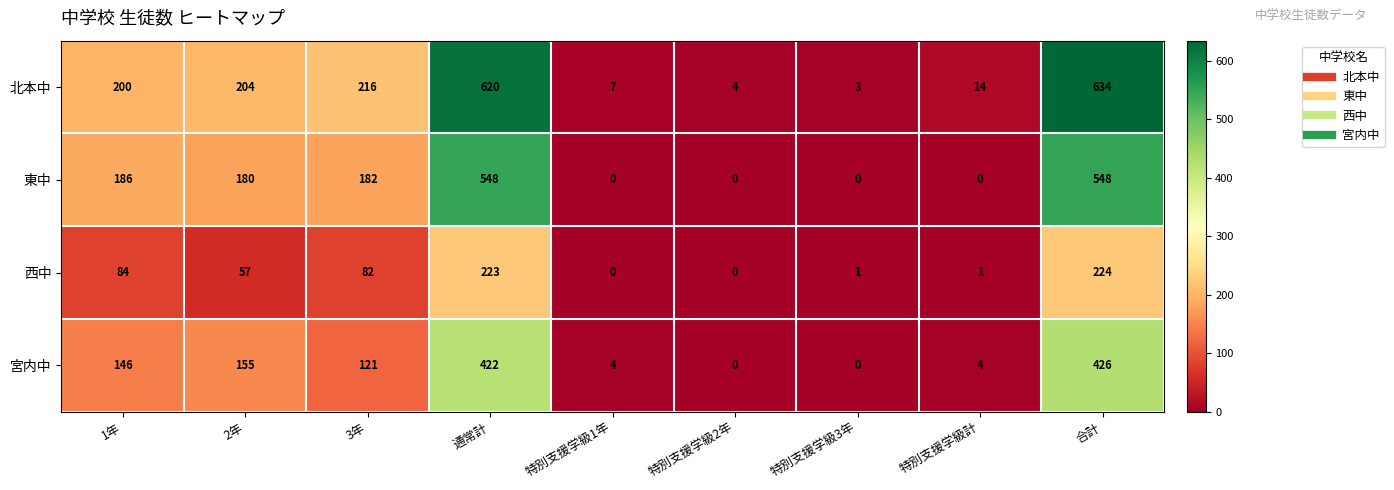

Is it true that 宮内中 equals 0 at 特別支援学級3年?

True